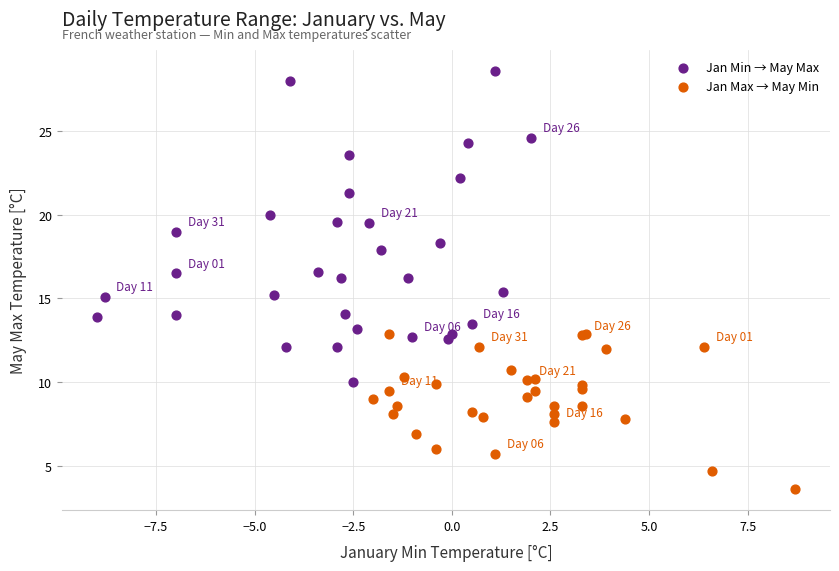

What are all the series names shown in the legend?

Jan Min → May Max, Jan Max → May Min